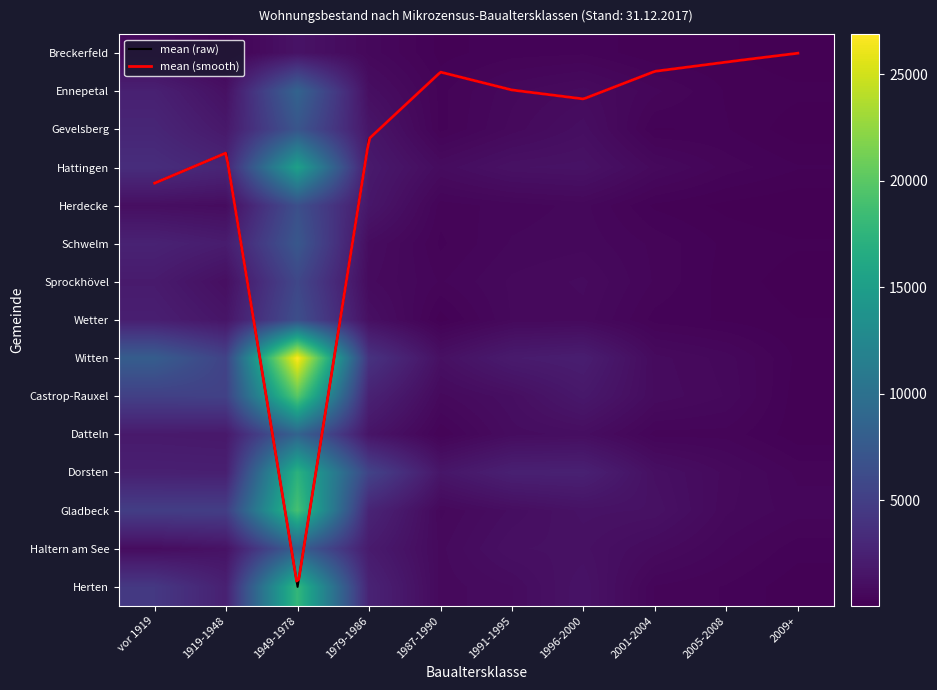

What is the difference between the maximum and minimum values in the Schwelm series?

7159